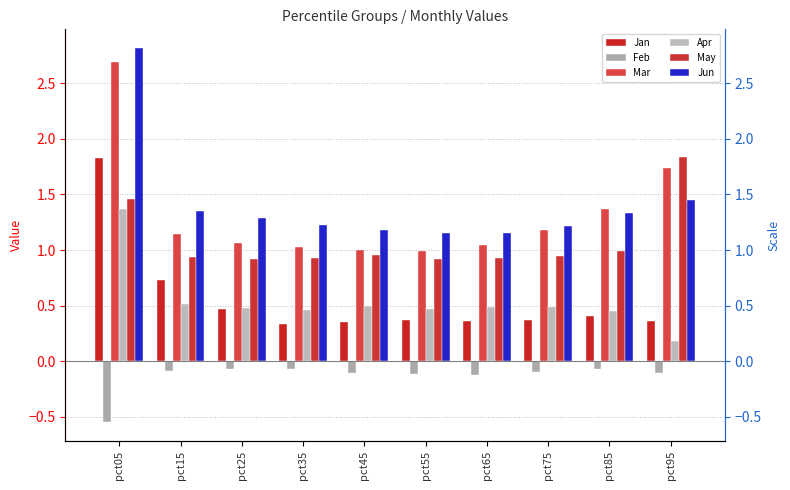

Which series has the widest spread of values?

Mar